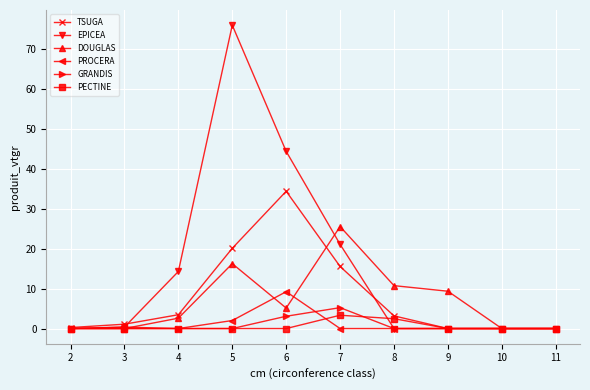

What is the highest value of the PECTINE series?

3.3